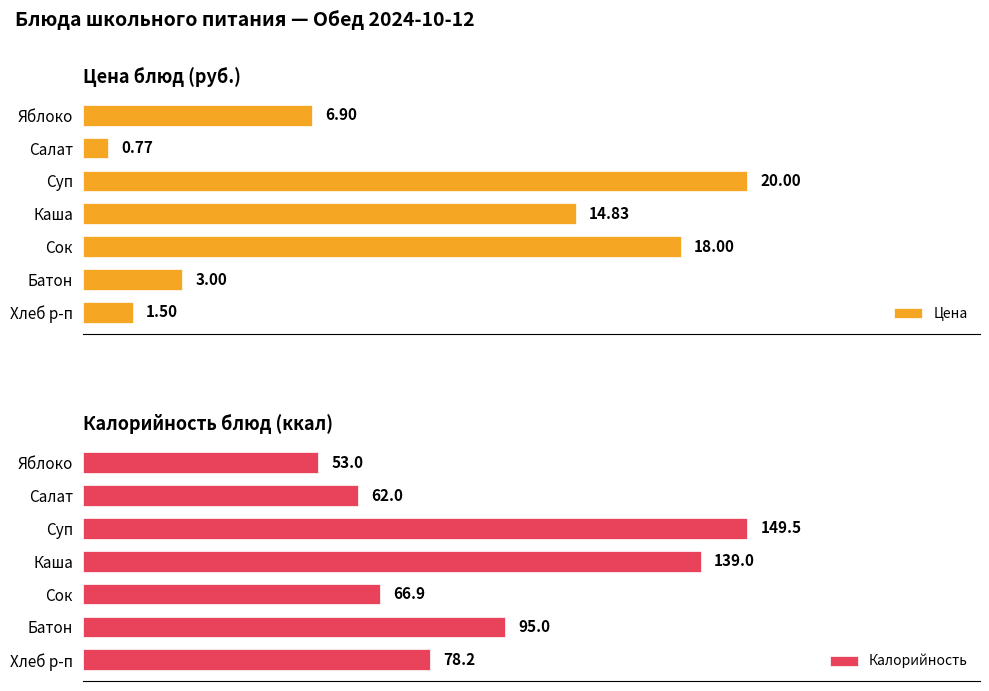

Rank the categories by Калорийность value from highest to lowest.

Суп, Каша, Батон, Хлеб р-п, Сок, Салат, Яблоко